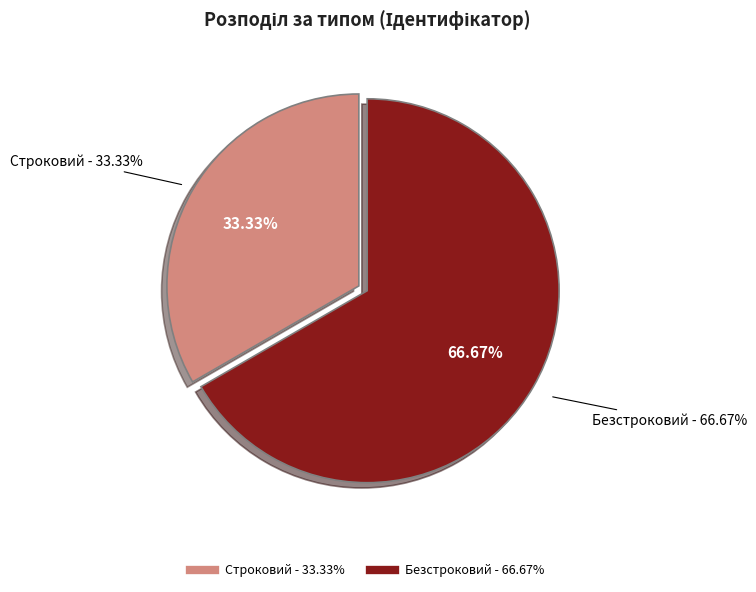

To the nearest percent, what is the average slice percentage?

50%